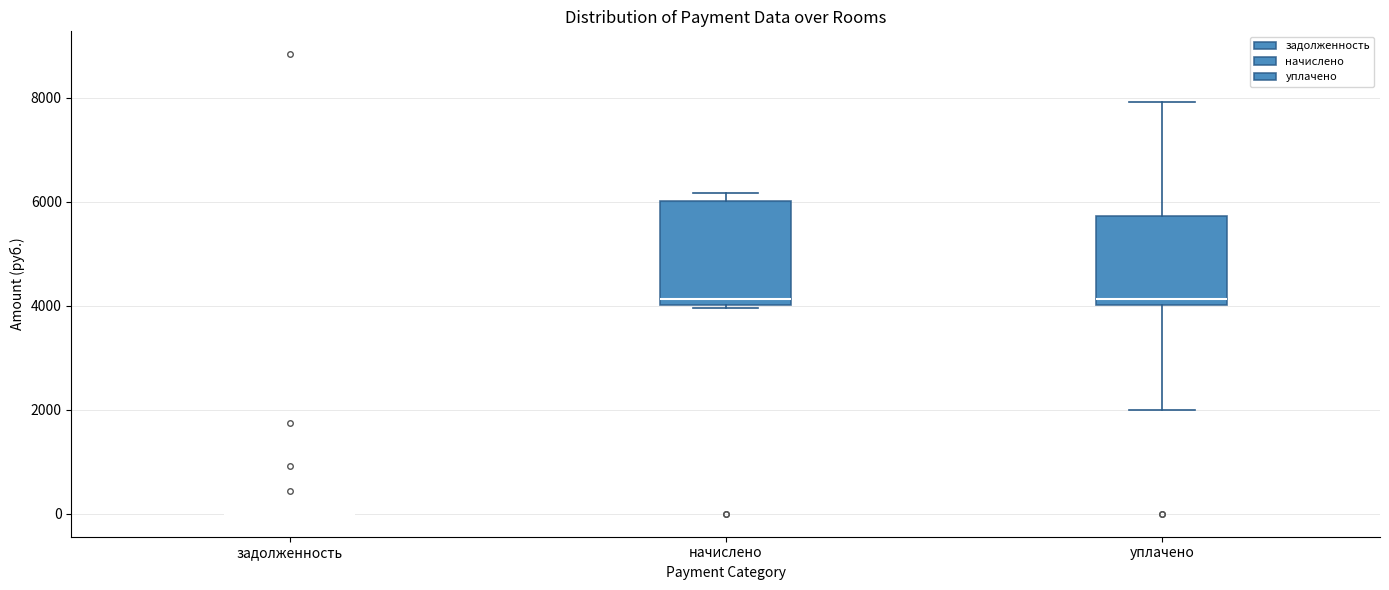

Reading left to right, read every box against the y-axis: the position of its median line, the range the box covers, and the ends of its whiskers. The values are not printed on the chart, so give them approximately, as read against the axis.

задолженность: box collapsed to a line at 0, whiskers 0 to 0
начислено: median 4200, box 4000 to 6000, whiskers 4000 to 6200
уплачено: median 4200, box 4000 to 5800, whiskers 2000 to 8000